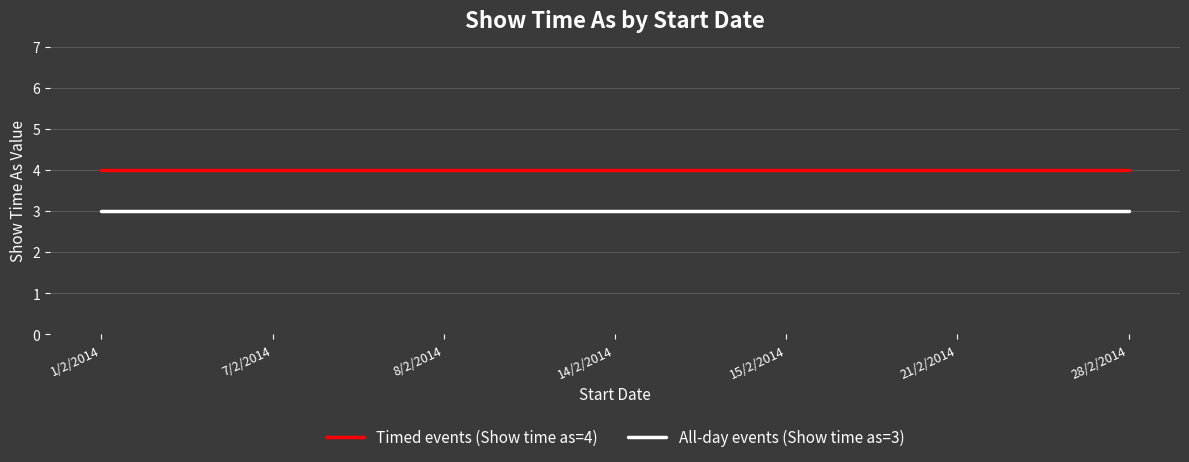

At how many categories does at least one series exceed 3?

7